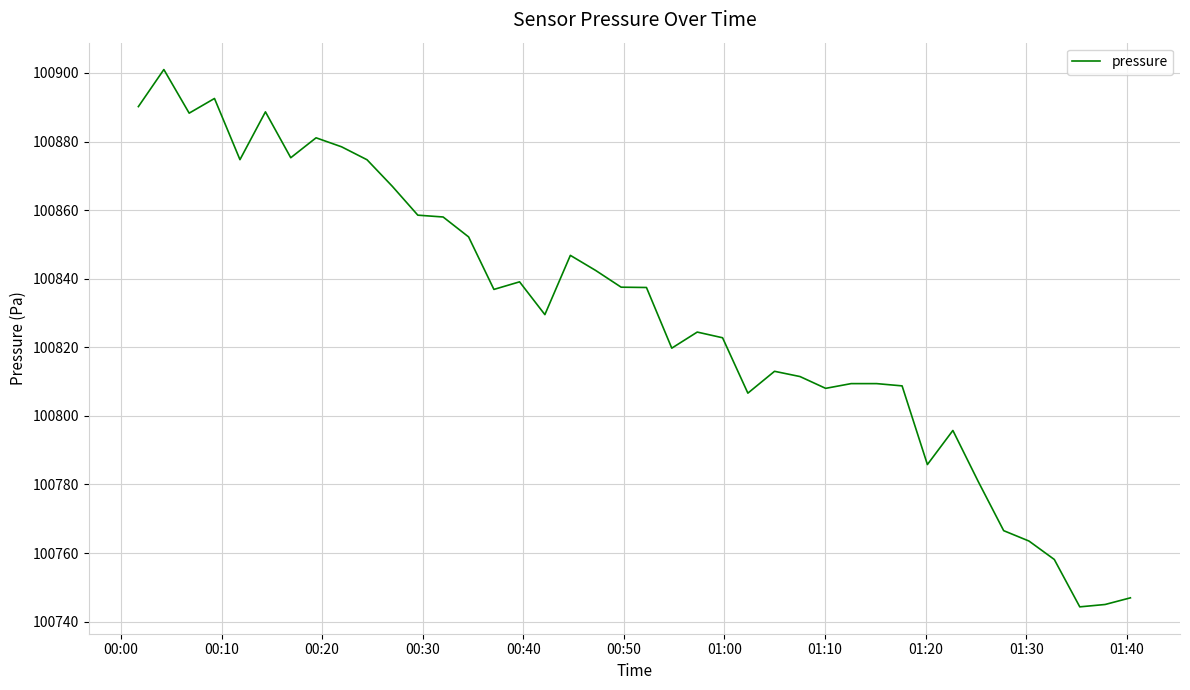

What is the difference between the maximum and minimum values?

156.7